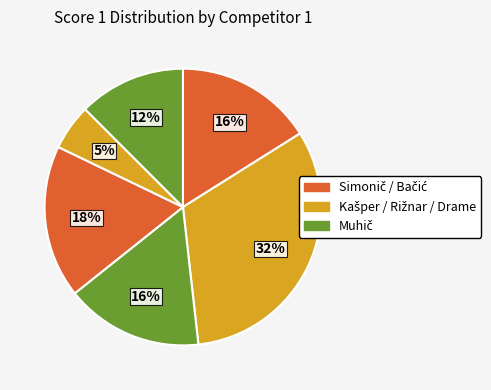

Is it true that Board 7 (Kašper Filip) is 32% of the pie?

True